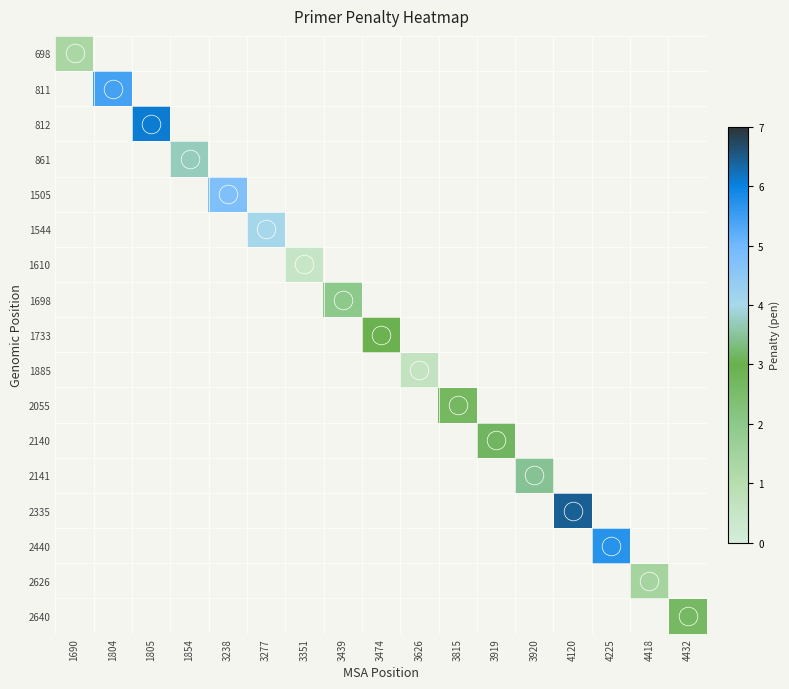

What is the minimum value shown in the chart?

0.5